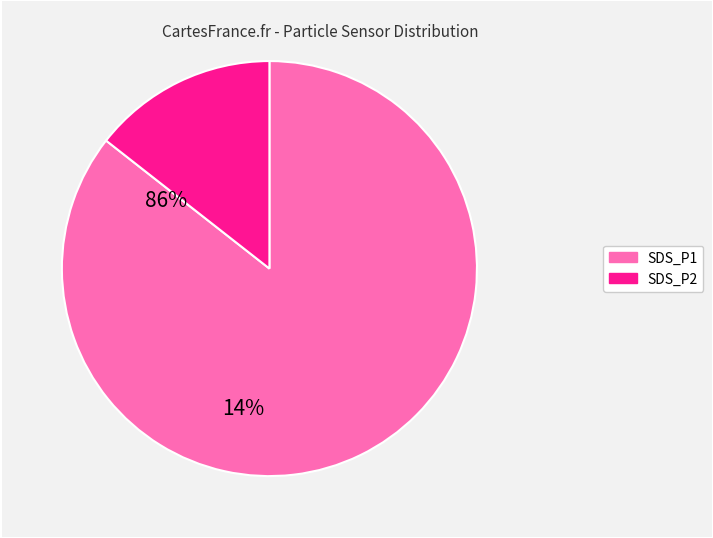

Is it true that SDS_P2 is 14% of the pie?

True